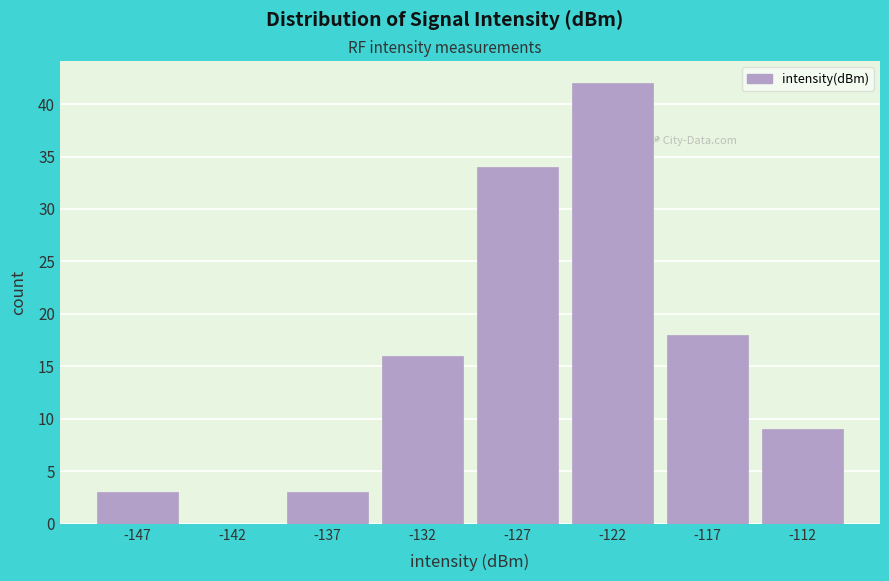

Reading right to left, list all the values displayed in this chart.

-112=9	-117=18	-122=42	-127=34	-132=16	-137=3	-142=0	-147=3